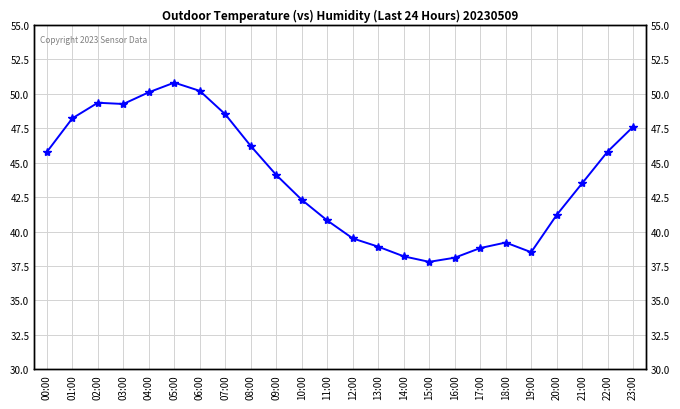

Which category has the highest value across all series?

05:00